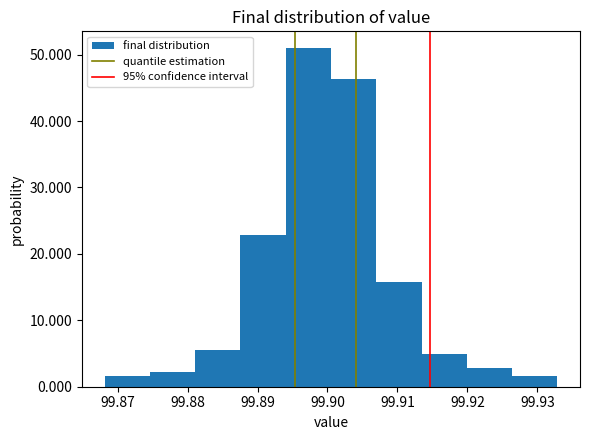

Reading left to right, list every bar in this chart as the range it spans on the x-axis followed by its height. Neither the bar edges nor the heights are printed on the chart, so give them approximately, as read against the axes.

99.868 to 99.875: 2
99.875 to 99.881: 2
99.881 to 99.888: 6
99.888 to 99.894: 23
99.894 to 99.900: 51
99.900 to 99.907: 46
99.907 to 99.913: 16
99.913 to 99.920: 5
99.920 to 99.926: 3
99.926 to 99.933: 2